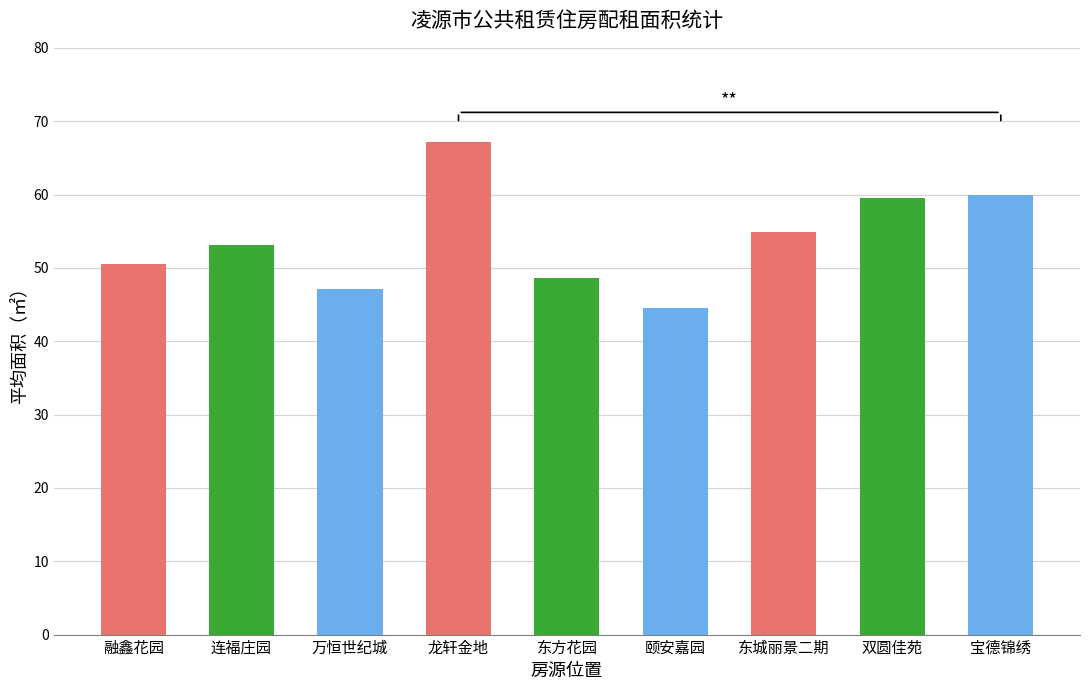

How many categories are shown in the chart?

9